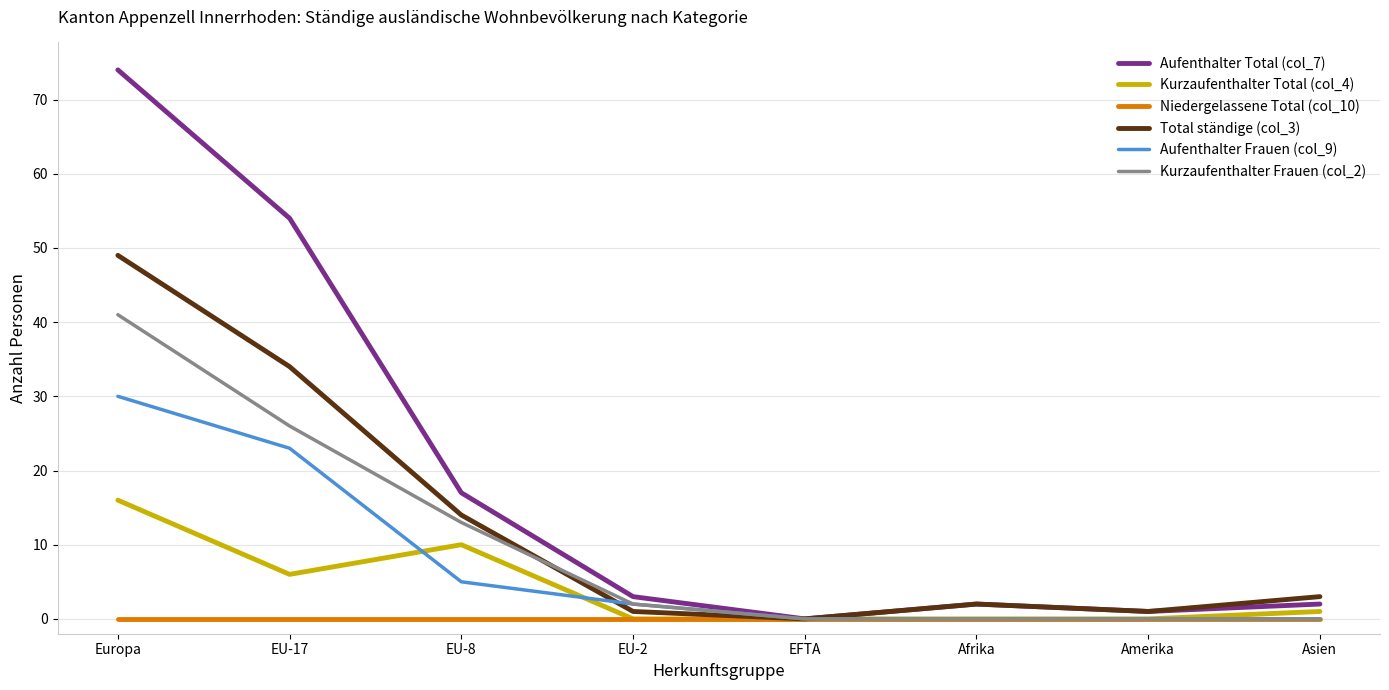

Rank the series by their maximum value, from lowest to highest.

Niedergelassene Total (col_10), Kurzaufenthalter Total (col_4), Aufenthalter Frauen (col_9), Kurzaufenthalter Frauen (col_2), Total ständige (col_3), Aufenthalter Total (col_7)